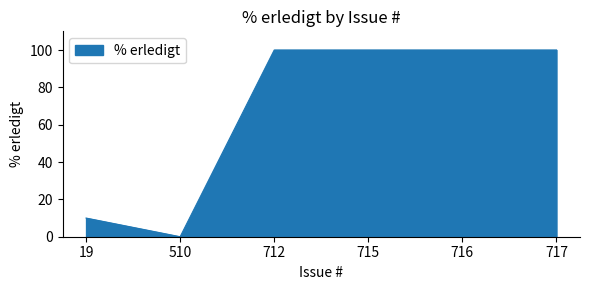

What is the sum of all values?

410